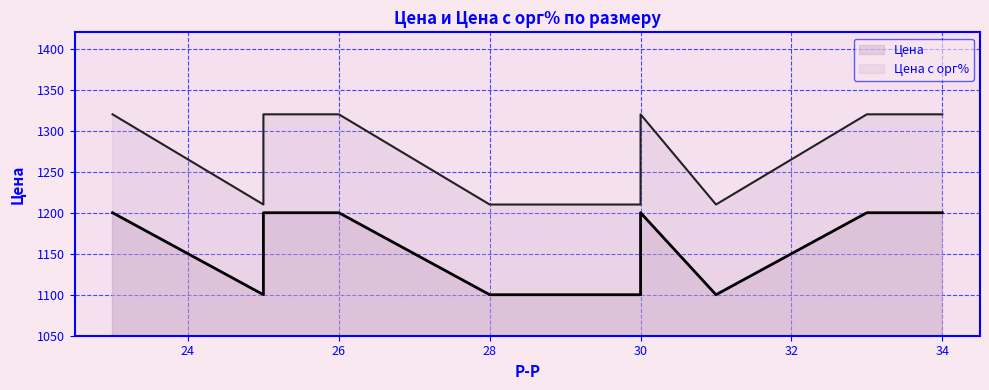

What are all the series names shown in the legend?

Цена, Цена с орг%